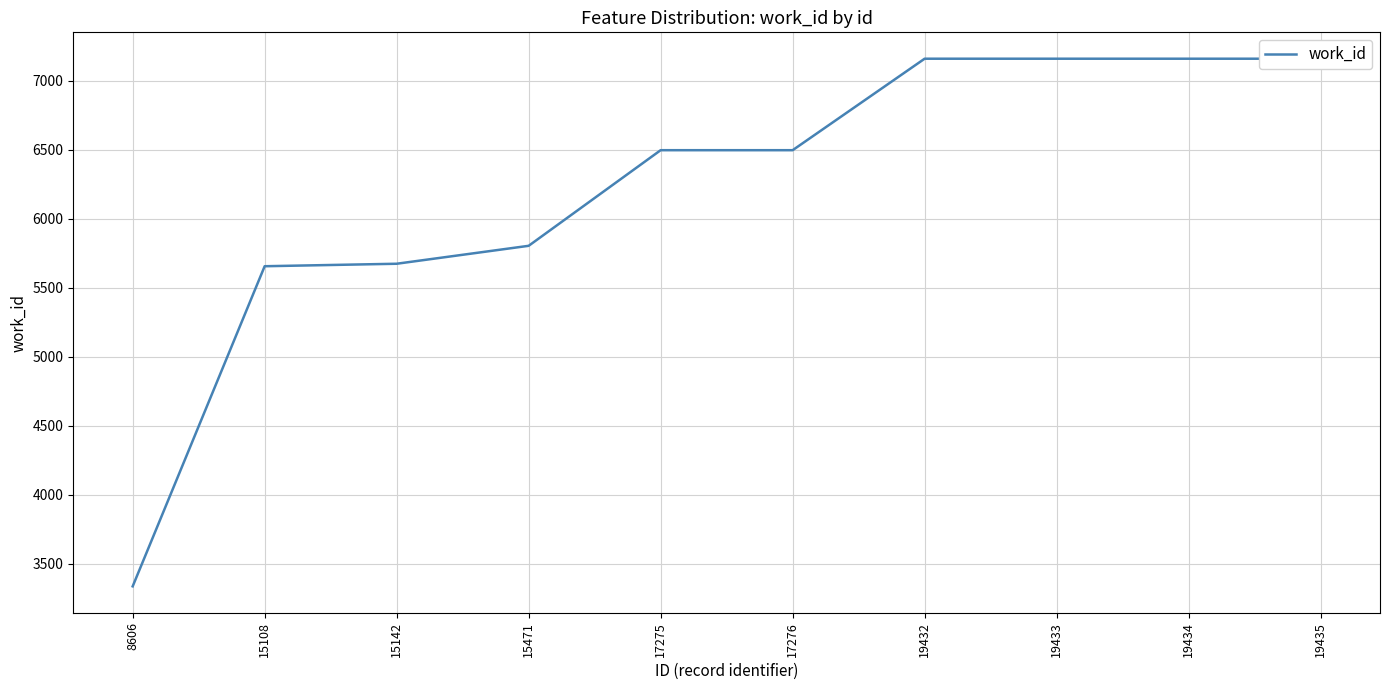

What is the difference between the values at 19435 and 15108?

1504